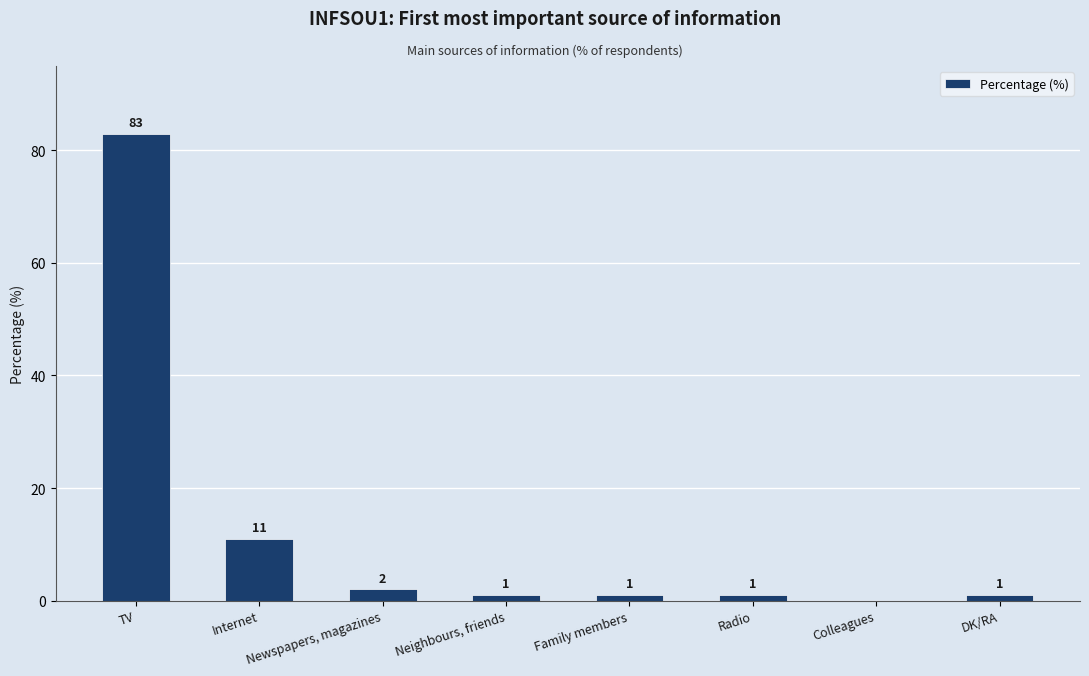

Are the bars horizontal?

No